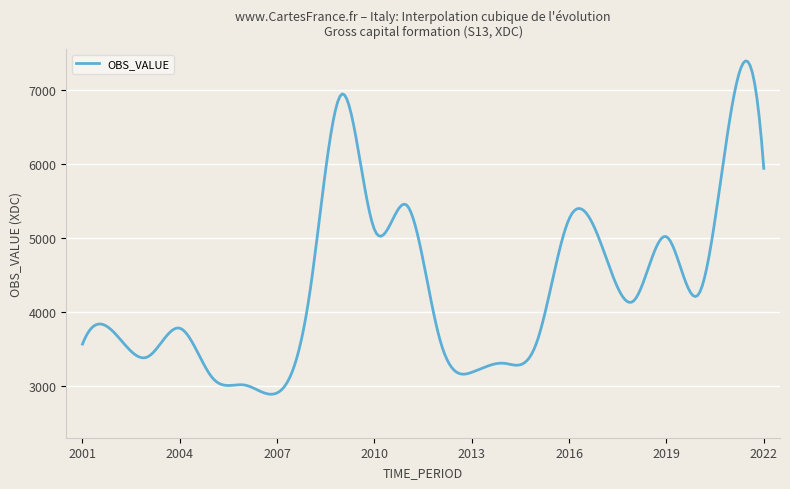

What is the greatest value displayed?

7392.3